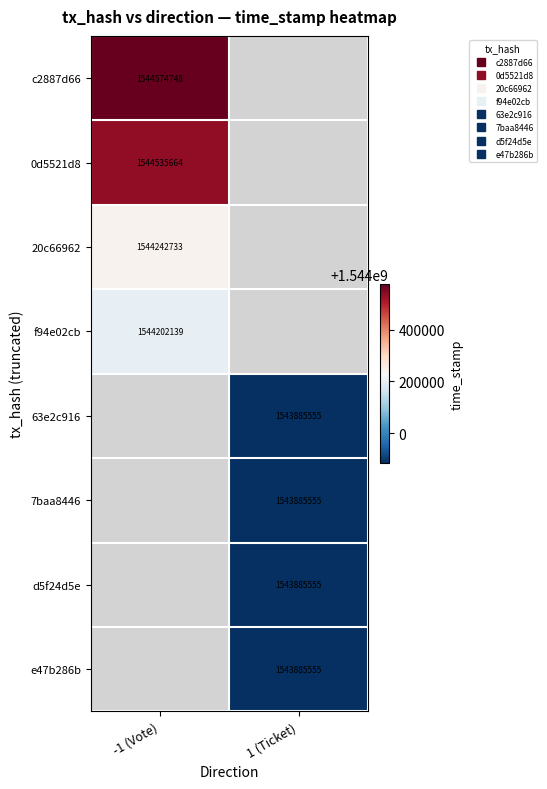

Where is 0d5521d8 nearest to the value 1544535664?

-1 (Vote)